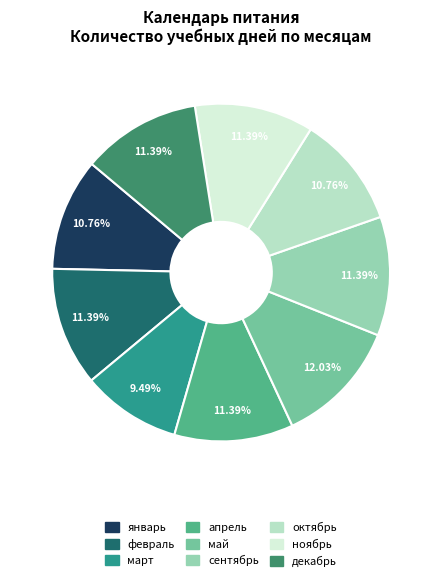

Which category has the smallest portion of the pie?

март